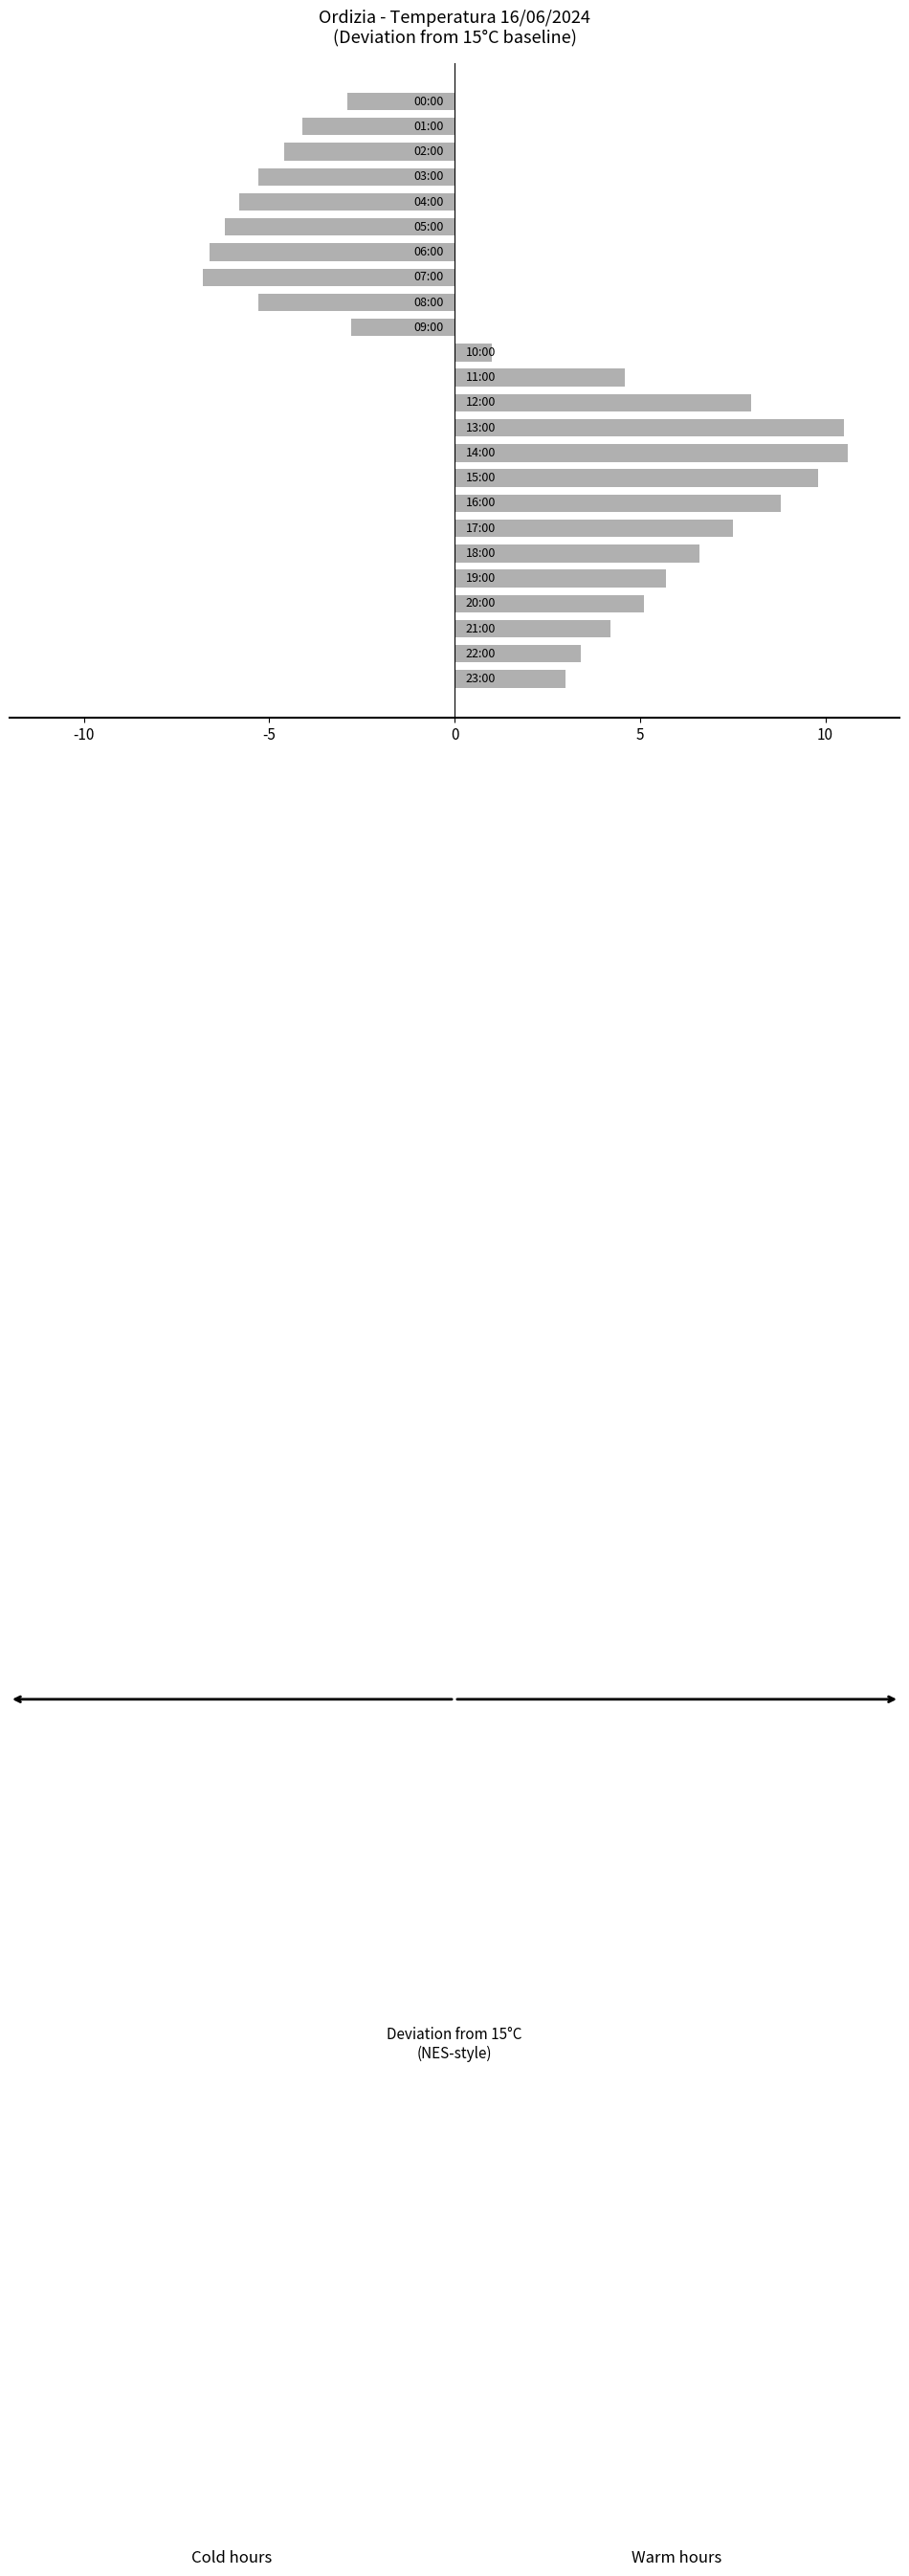

What is the minimum value shown in the chart?

-6.8